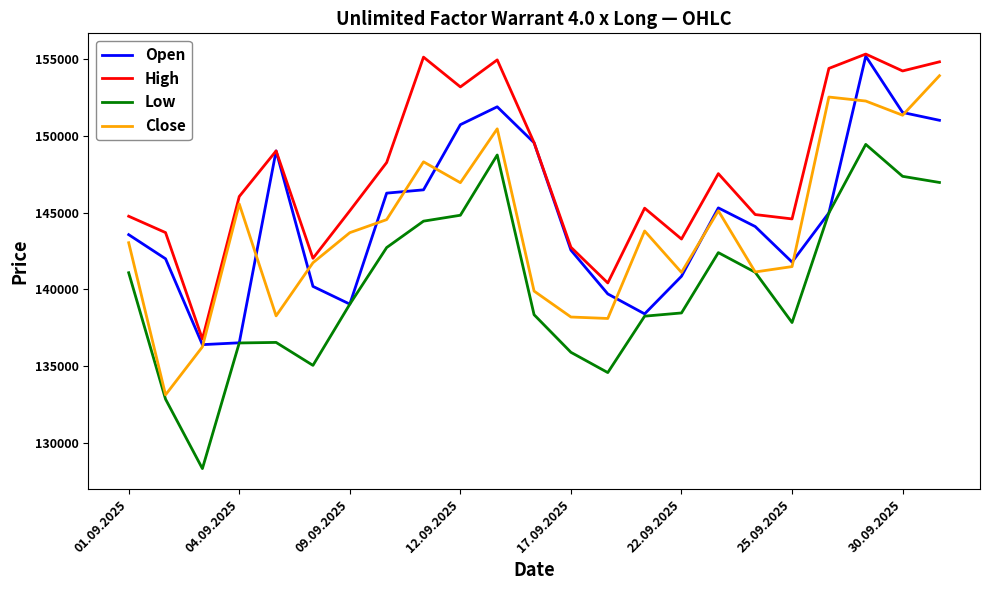

What is the average value of the Open series?

144656